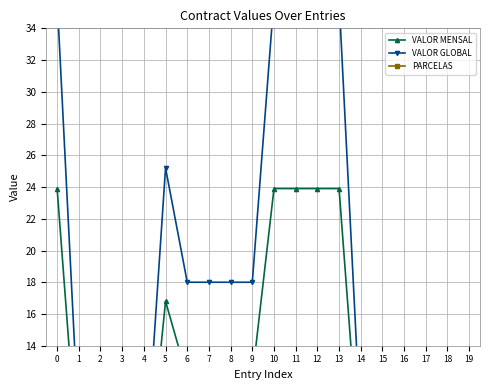

What is the spread (max minus min) of values at 0?

27.9